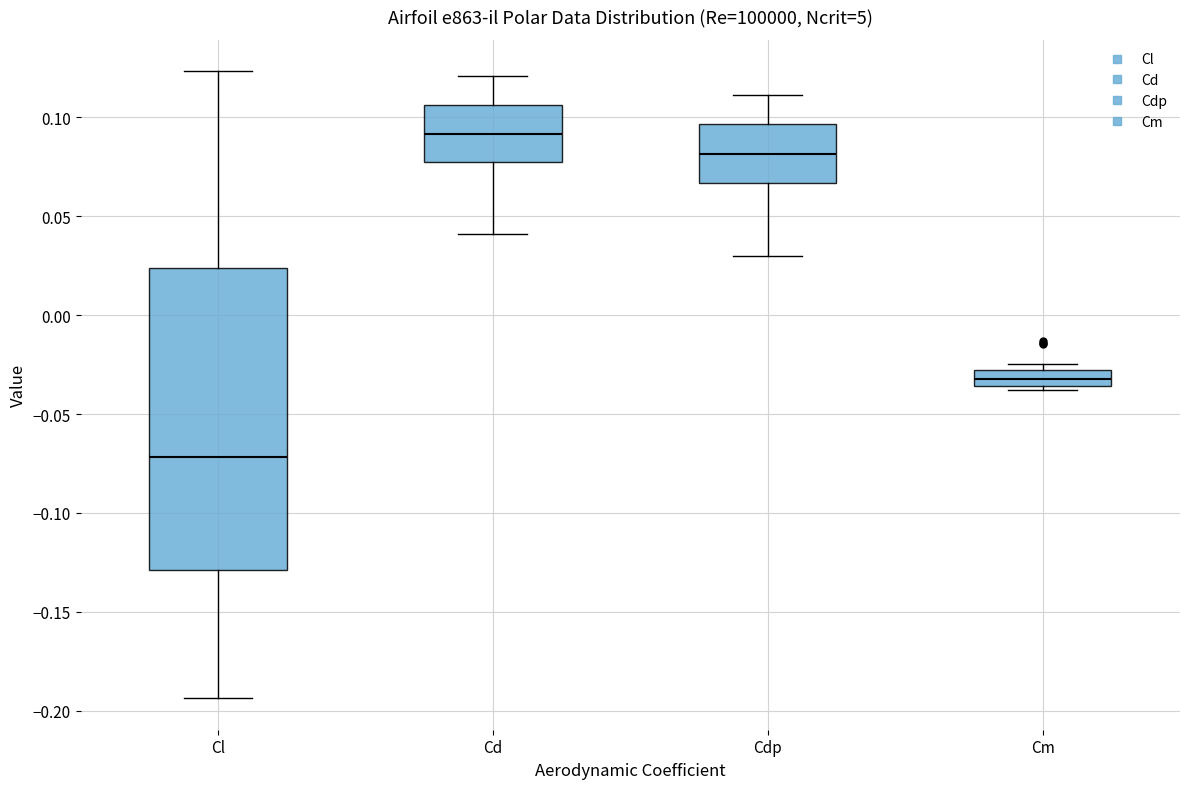

Where does the upper whisker of the box for Cd end on the y-axis? The values are not printed on the chart, so give them approximately, as read against the axis.

0.120